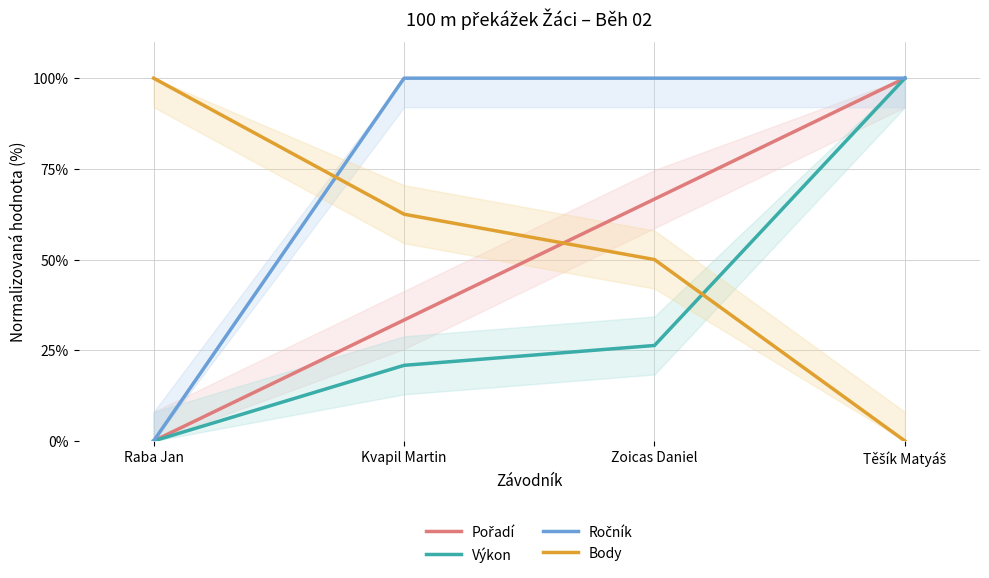

How many positive values does the Pořadí series have?

3